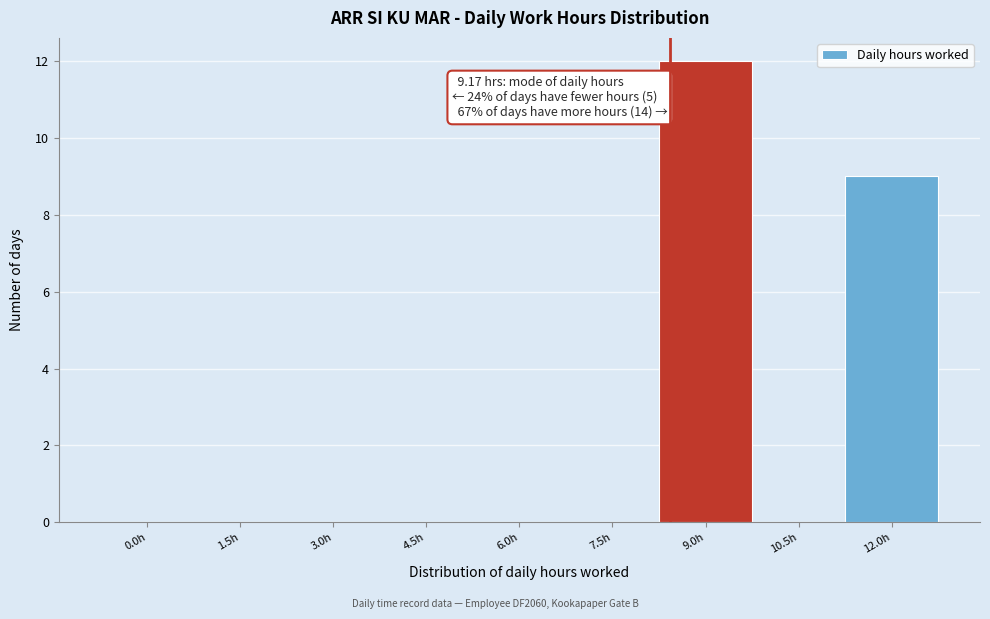

Reading left to right, what are all the values shown in this chart?

0.0h=0	1.5h=0	3.0h=0	4.5h=0	6.0h=0	7.5h=0	9.0h=12	10.5h=0	12.0h=9